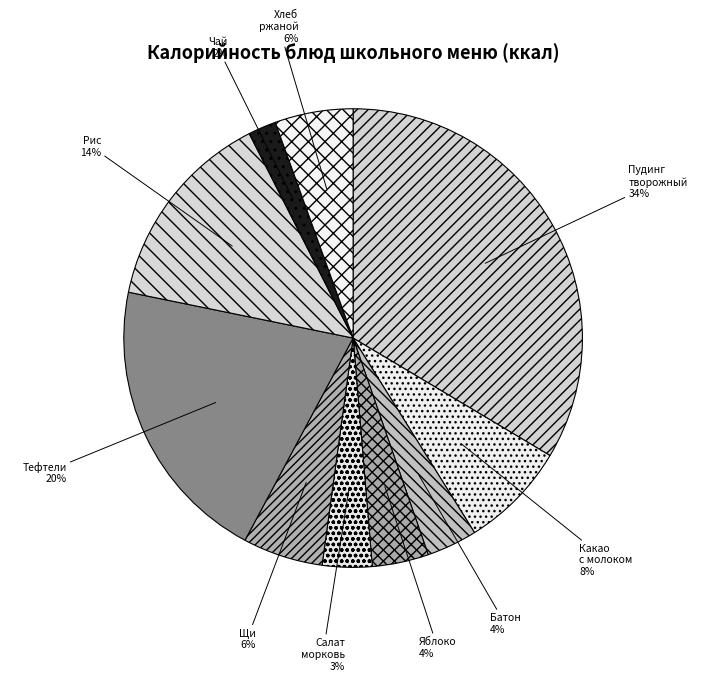

Which category has the biggest portion of the pie?

Пудинг творожный